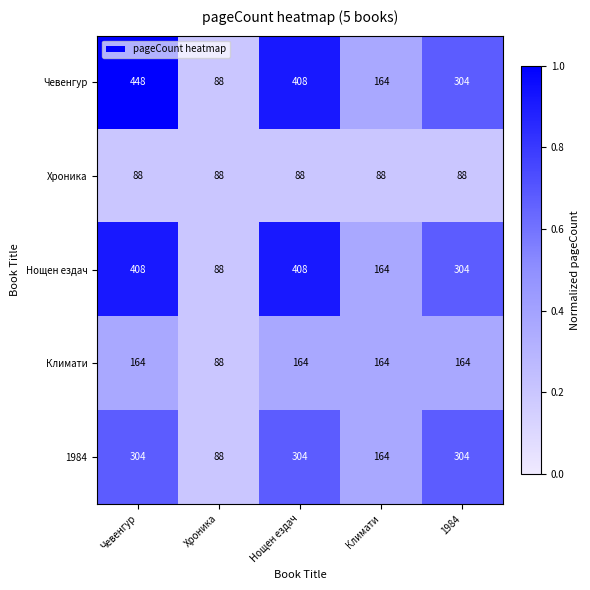

At which category is the sum across all series the highest?

Чевенгур